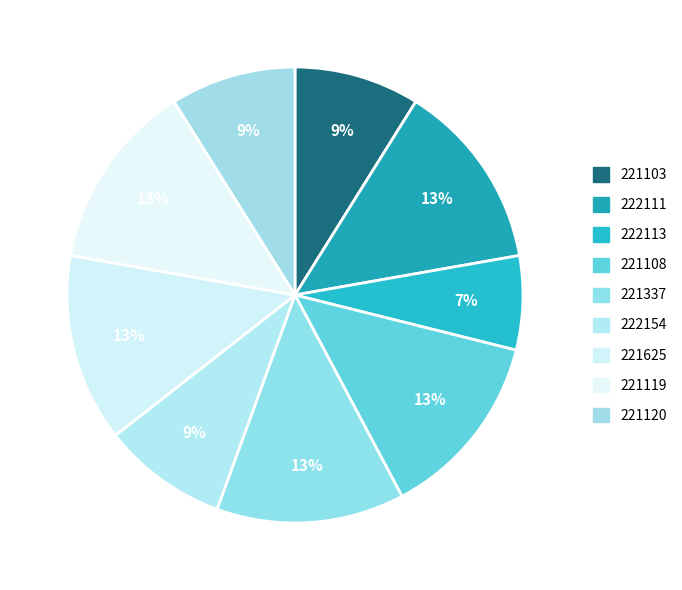

Is there a majority slice in this chart?

No